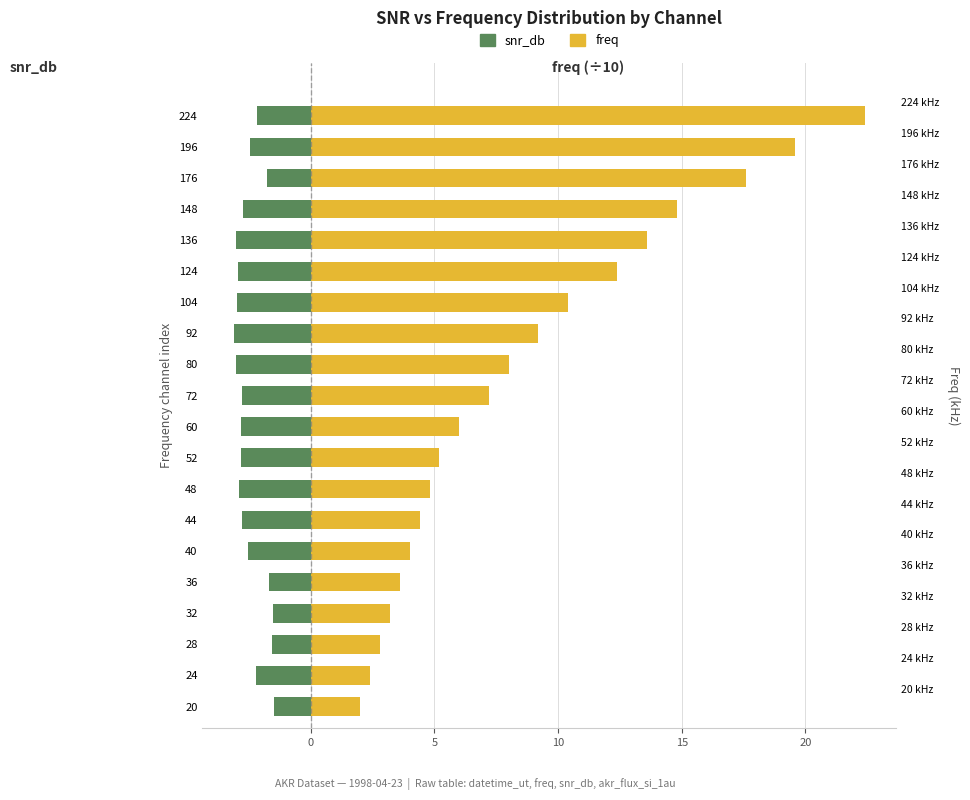

What is the maximum value for snr_db?

-1.5